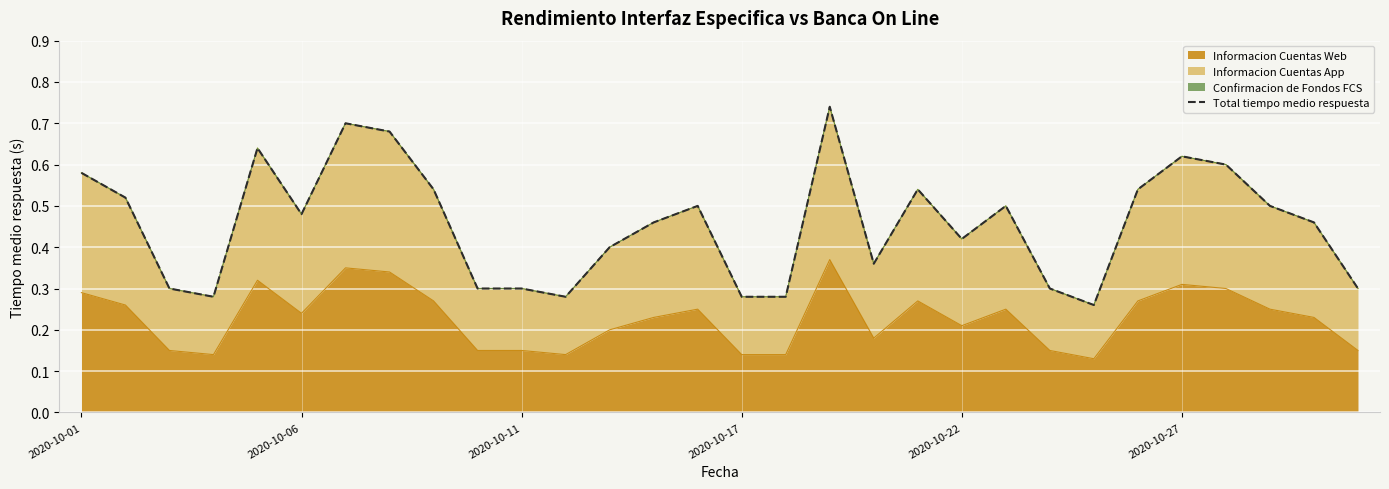

What position from the right is 29?

1